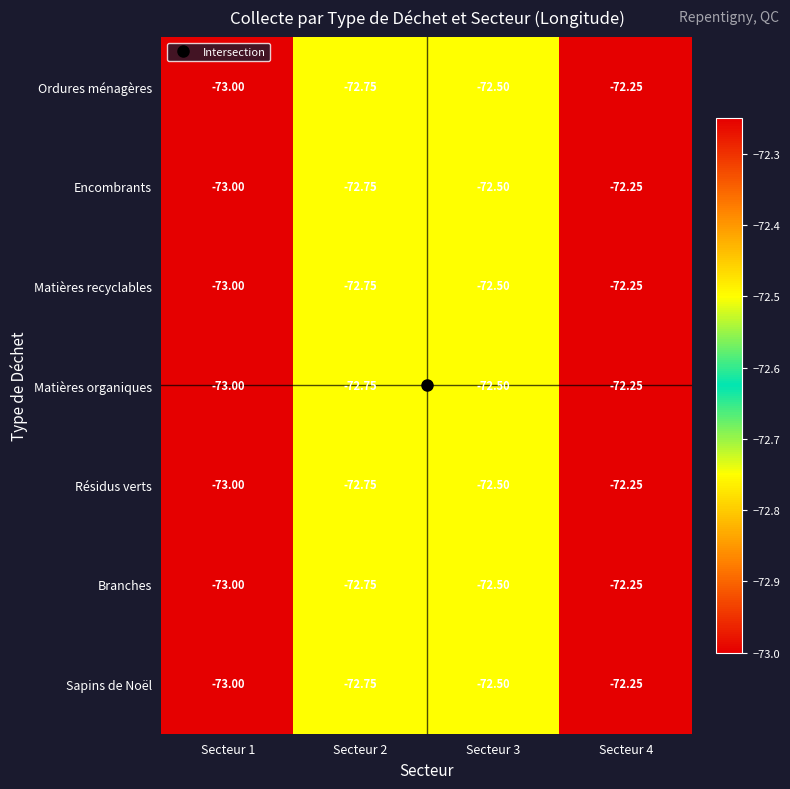

Is the value of Branches at Secteur 4 greater than the value of Encombrants at Secteur 2?

Yes